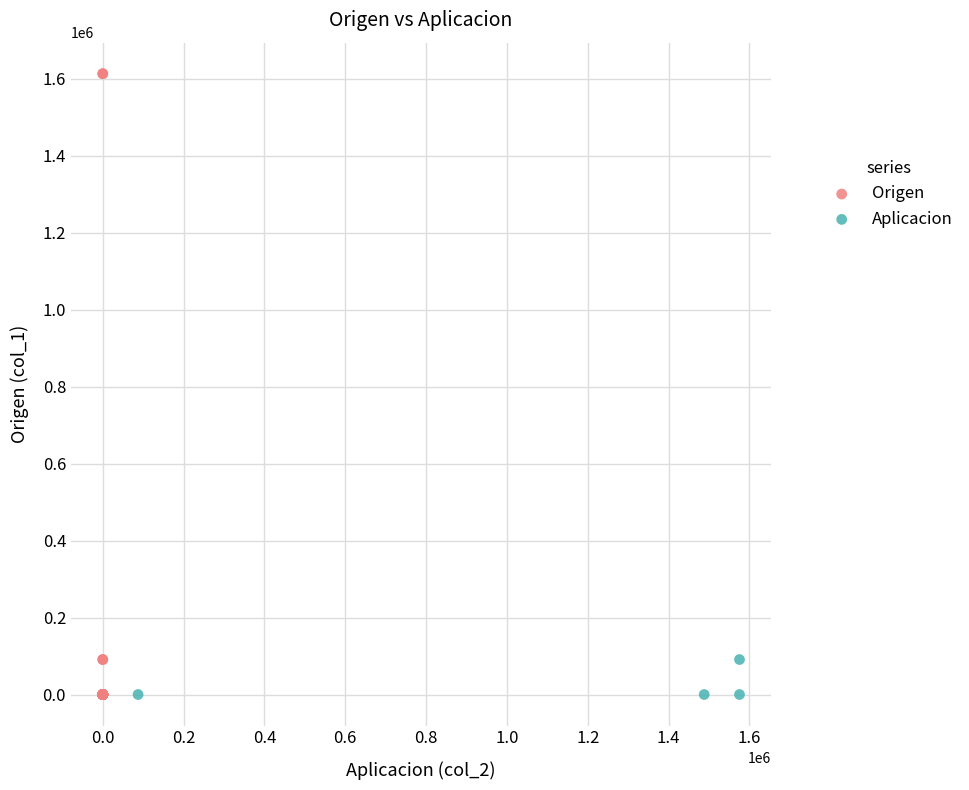

Which series contains the highest Y value?

Origen